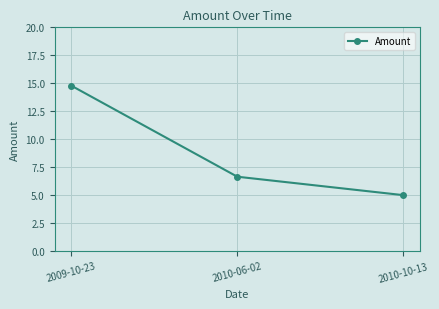

What is the difference between the maximum and minimum values?

9.8